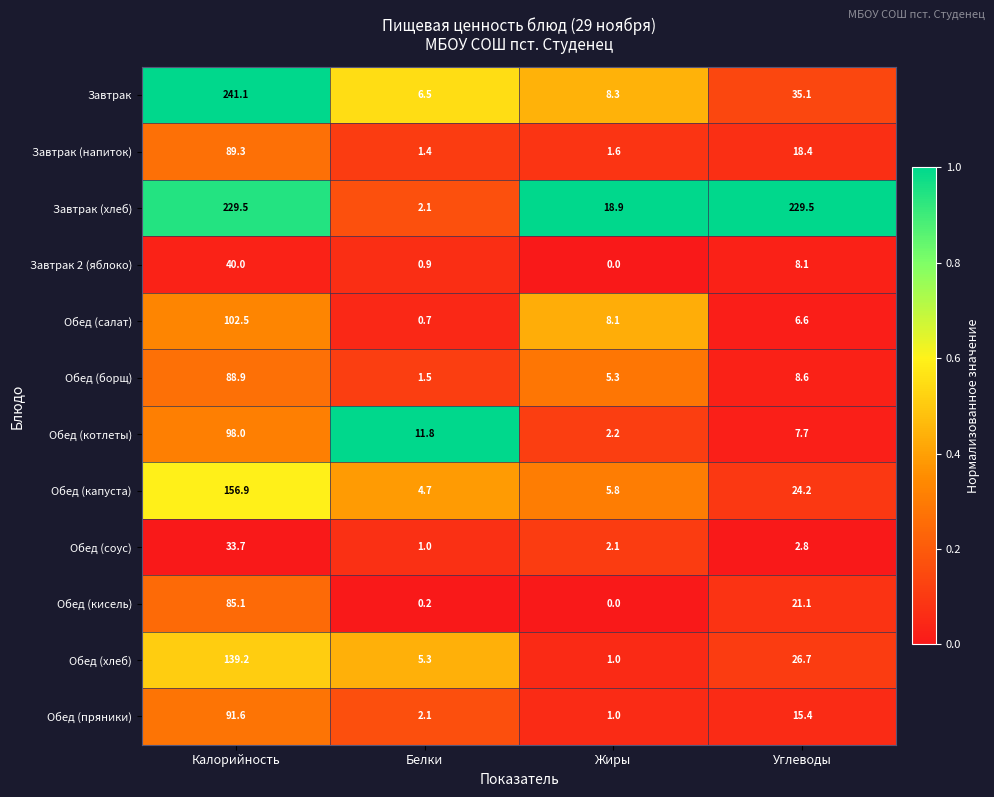

Rank the series by their maximum value, from highest to lowest.

Завтрак, Завтрак (хлеб), Обед (капуста), Обед (хлеб), Обед (салат), Обед (котлеты), Обед (пряники), Завтрак (напиток), Обед (борщ), Обед (кисель), Завтрак 2 (яблоко), Обед (соус)